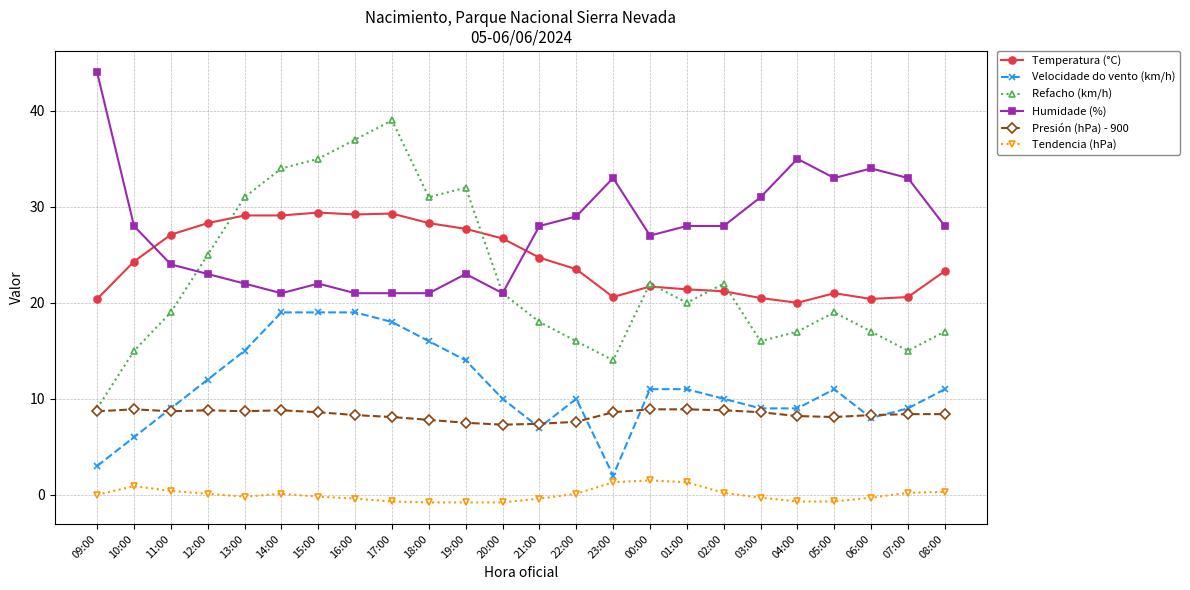

Which series has the largest total across all categories?

Humidade (%)